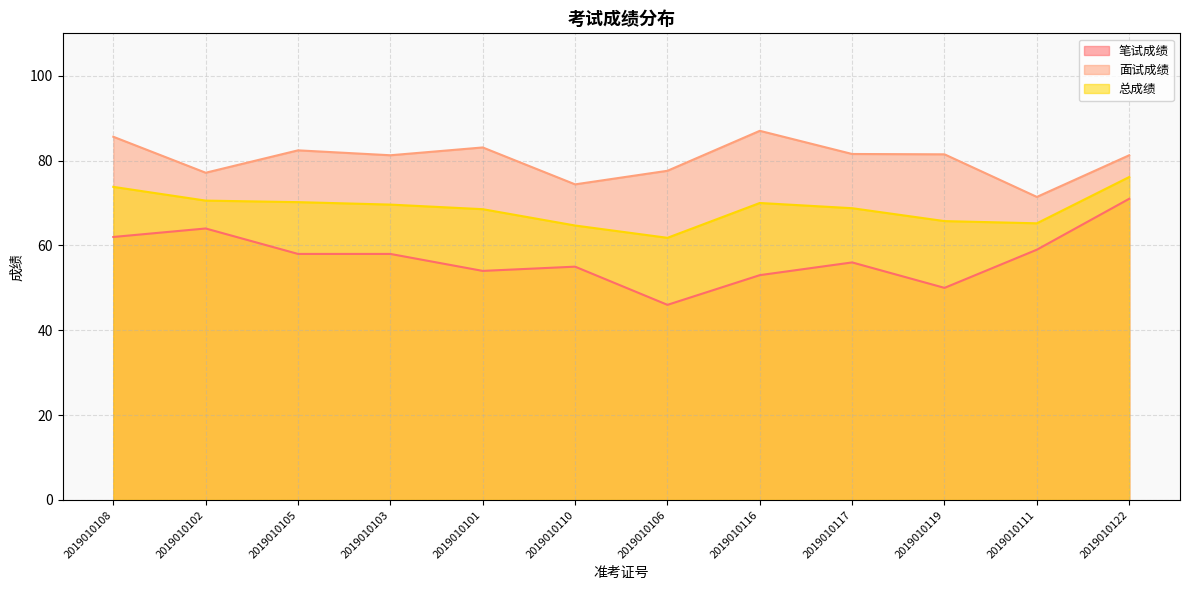

Which category has the highest value across all series?

2019010116